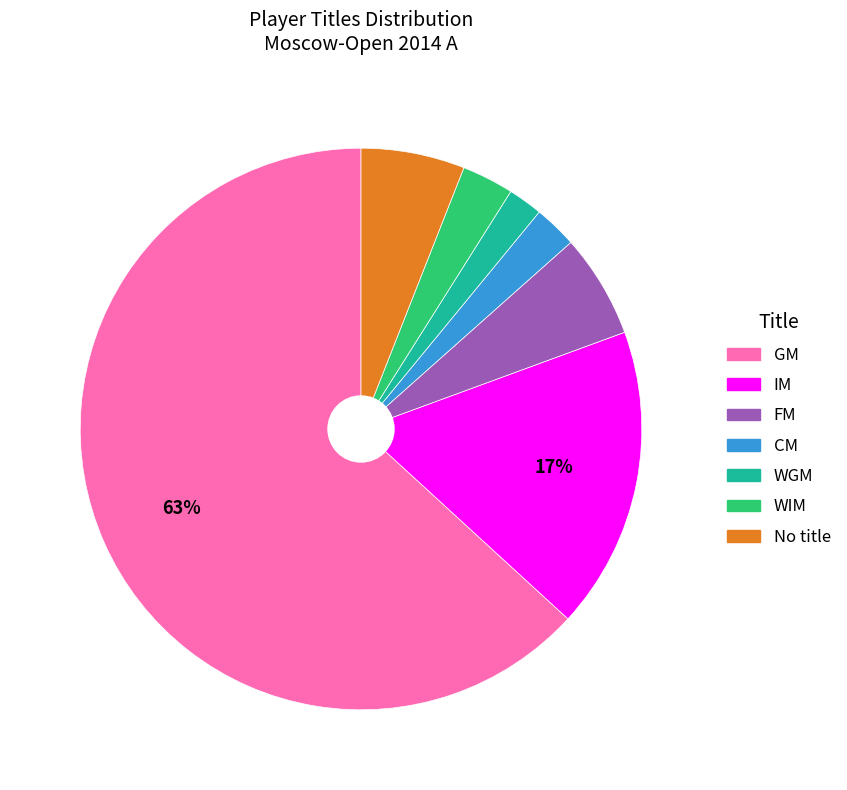

How many slices are in this pie chart?

7